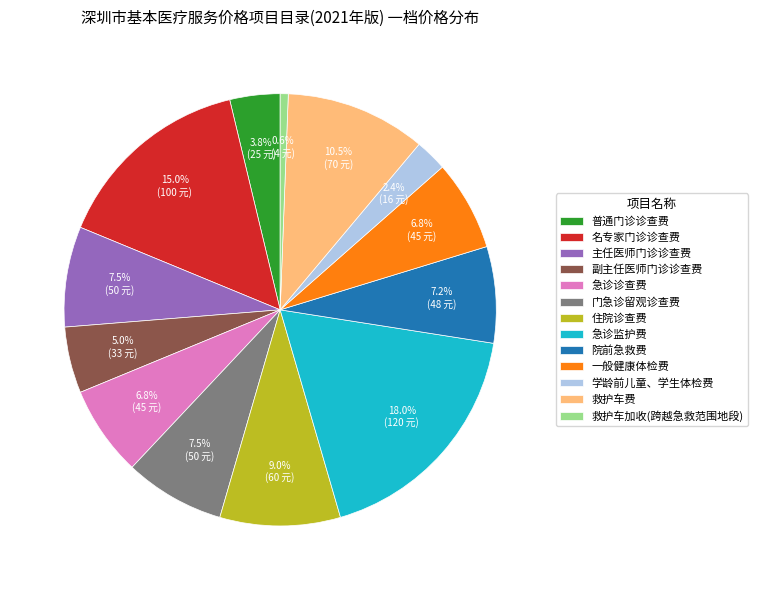

Between 名专家门诊诊查费 and 主任医师门诊诊查费, which is larger?

名专家门诊诊查费